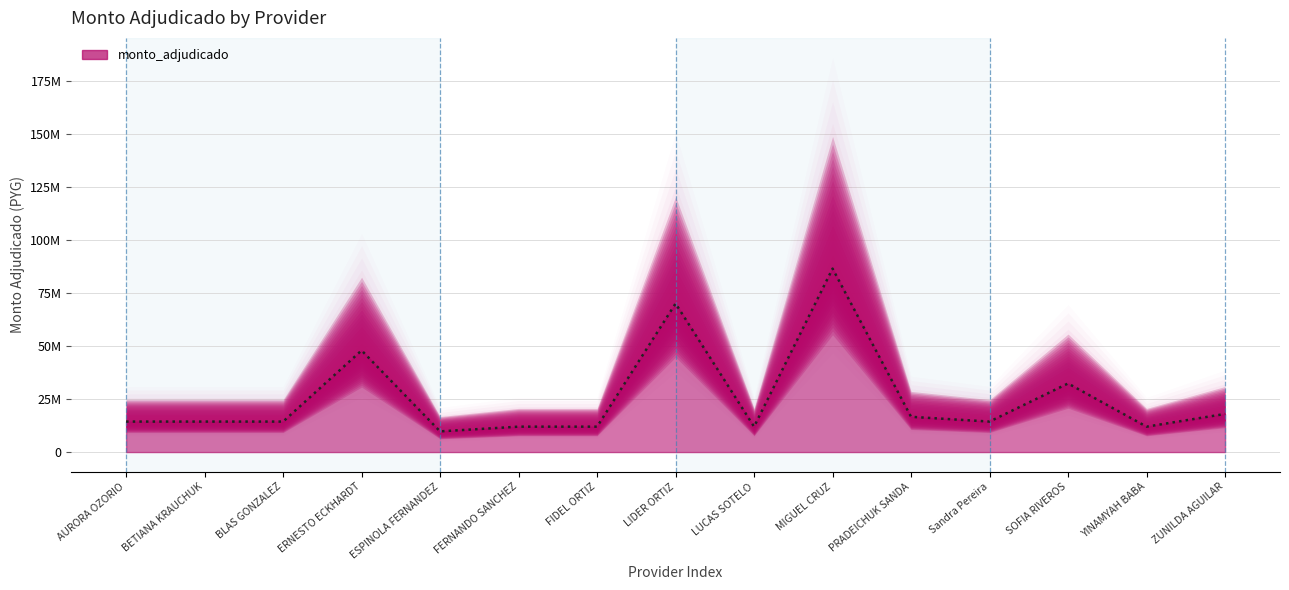

The value at BETIANA KRAUCHUK is 14400000. True or false?

True